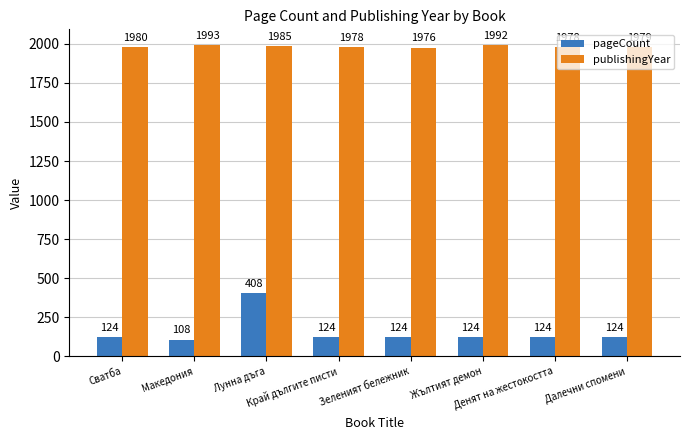

What is the difference between the maximum and second lowest values in the publishingYear series?

15